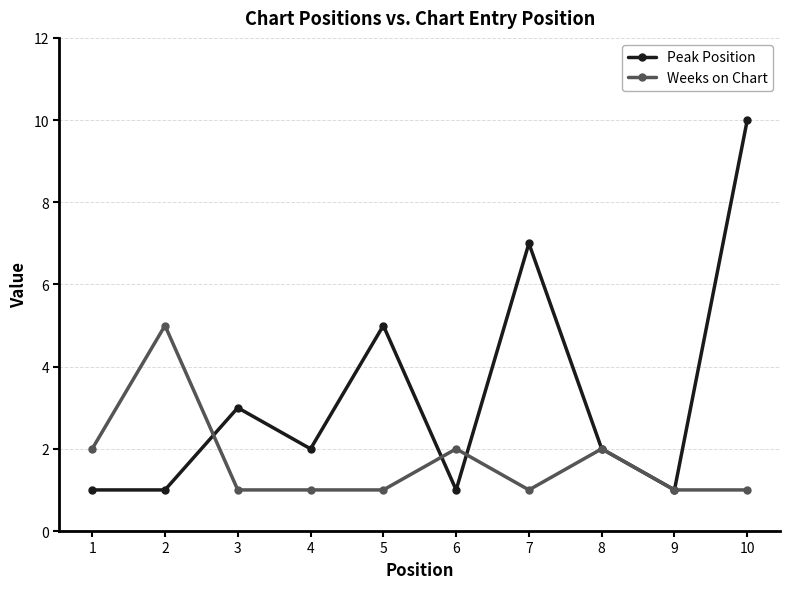

Which series has the largest range (max minus min)?

Peak Position